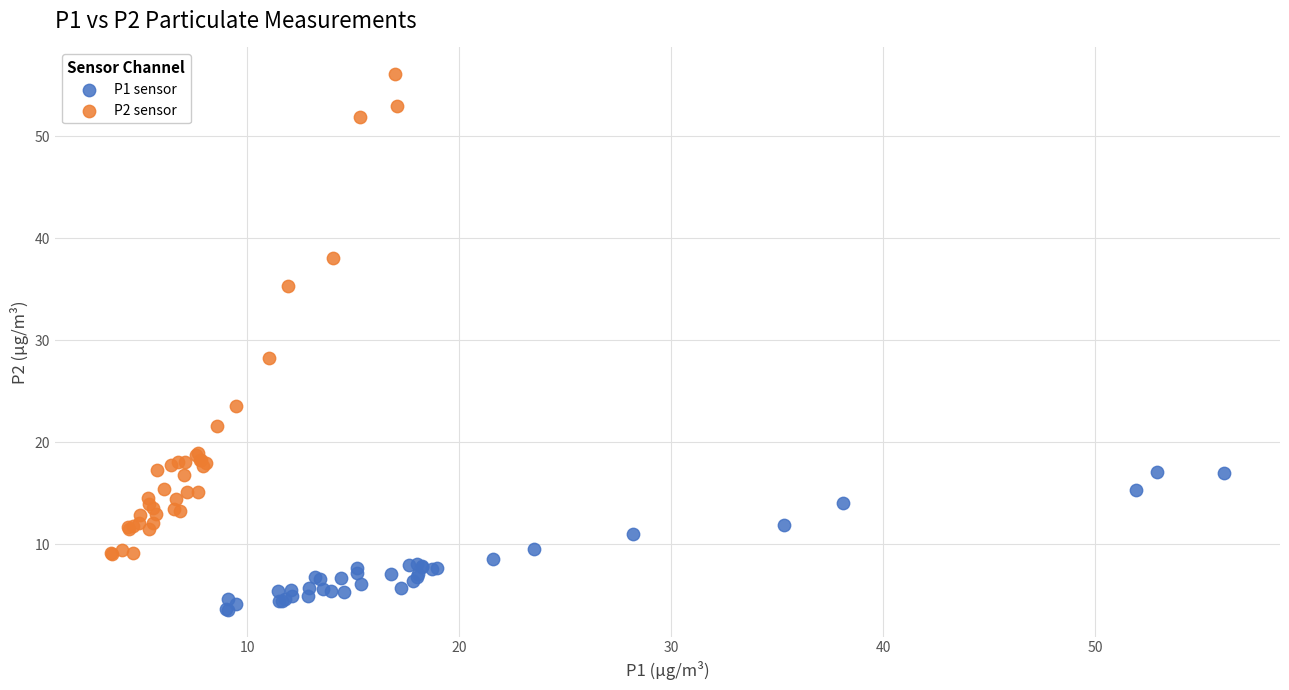

Which series reaches the minimum Y coordinate?

P1 sensor